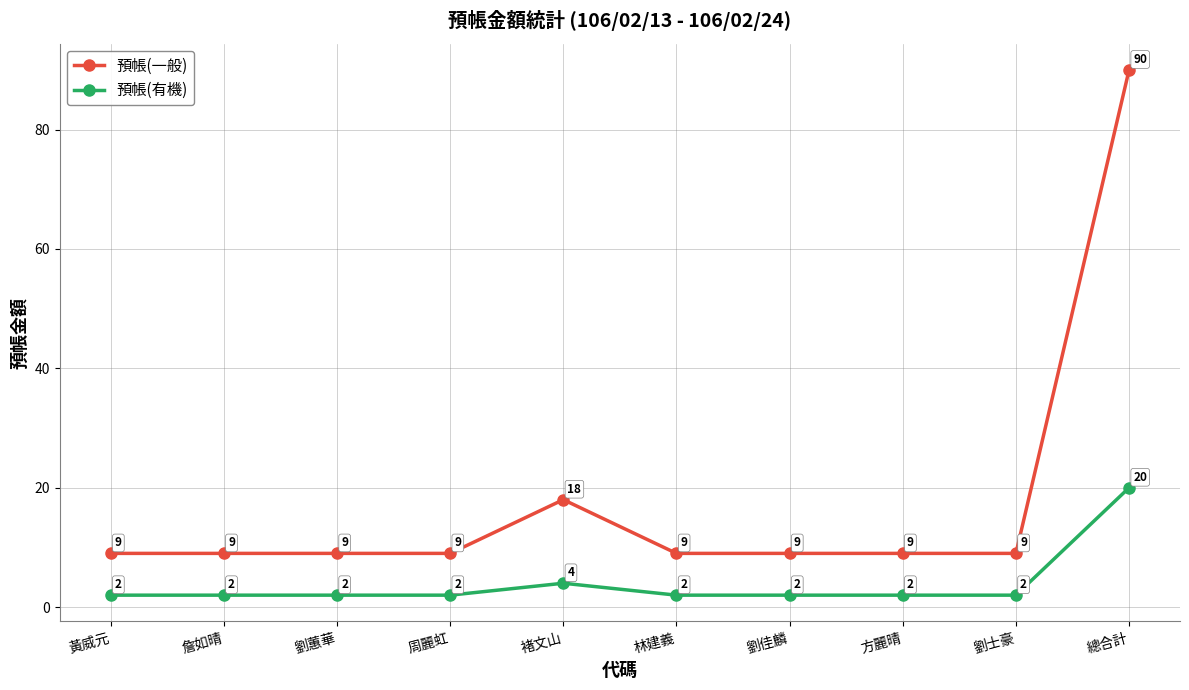

In 預帳(一般), how many points are higher than both neighbors (excluding endpoints)?

1